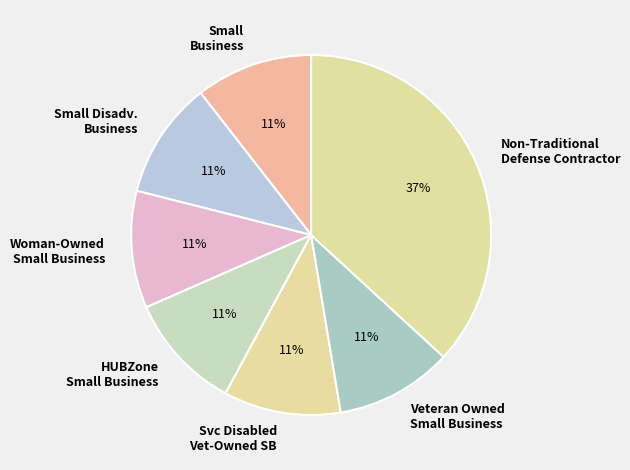

To the nearest percent, what is the average slice percentage?

14%